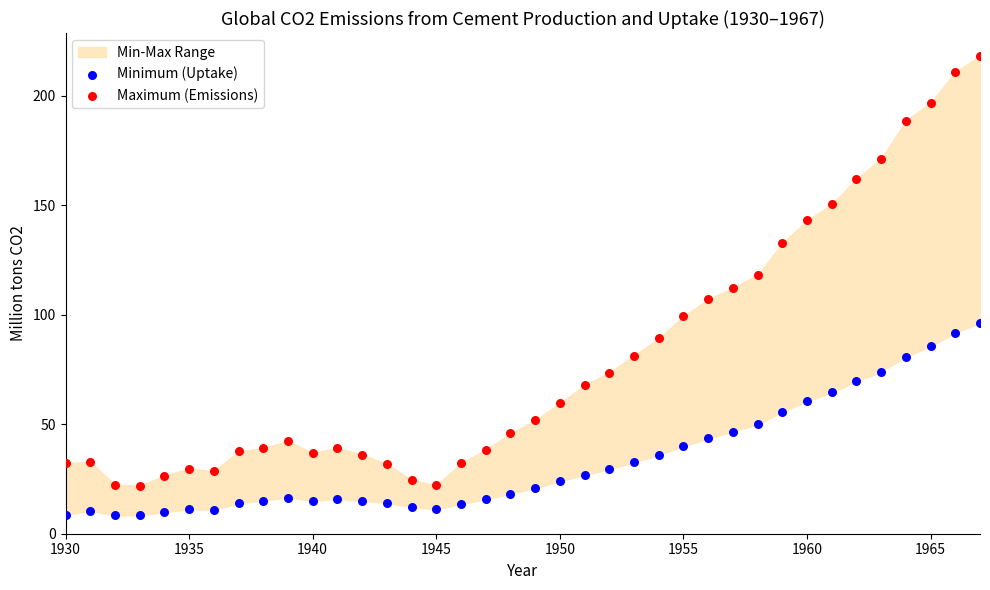

Which series reaches the minimum Y coordinate?

Minimum (Uptake)